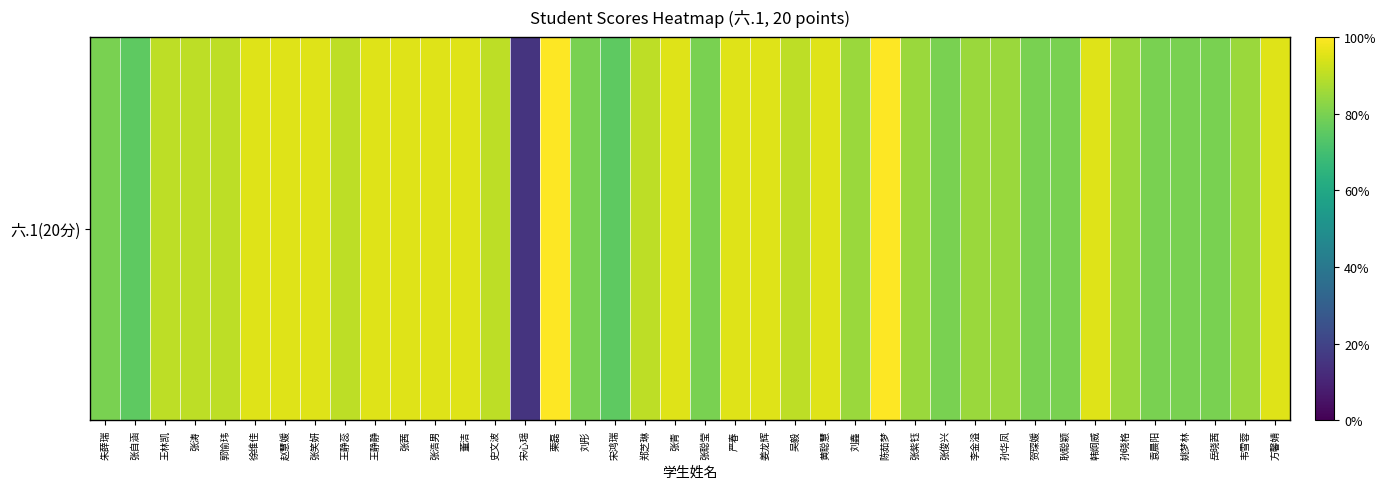

Is it true that the value at 孙晓格 is 0.8?

True